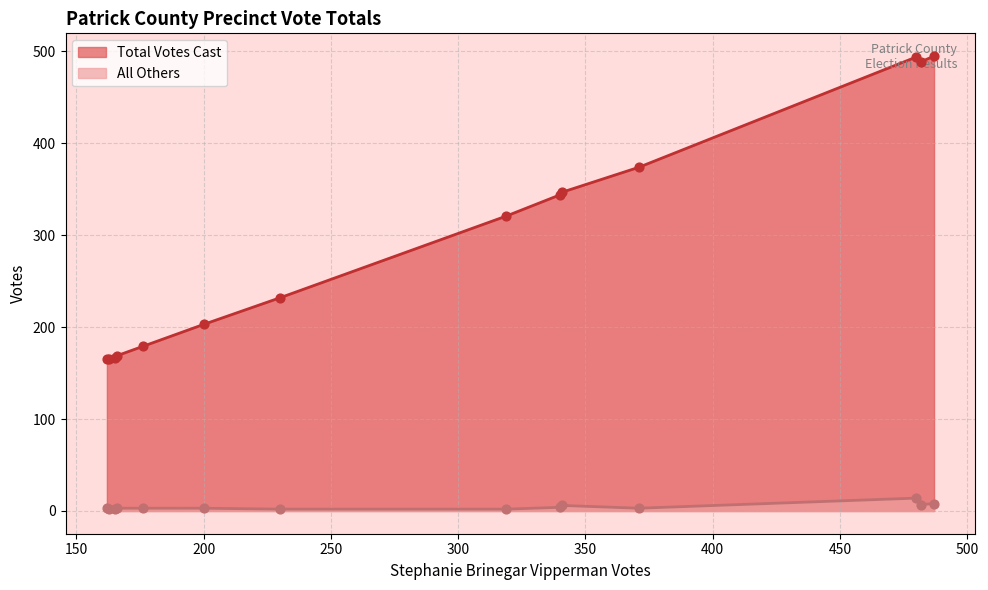

What are all the series names shown in the legend?

Total Votes Cast, All Others